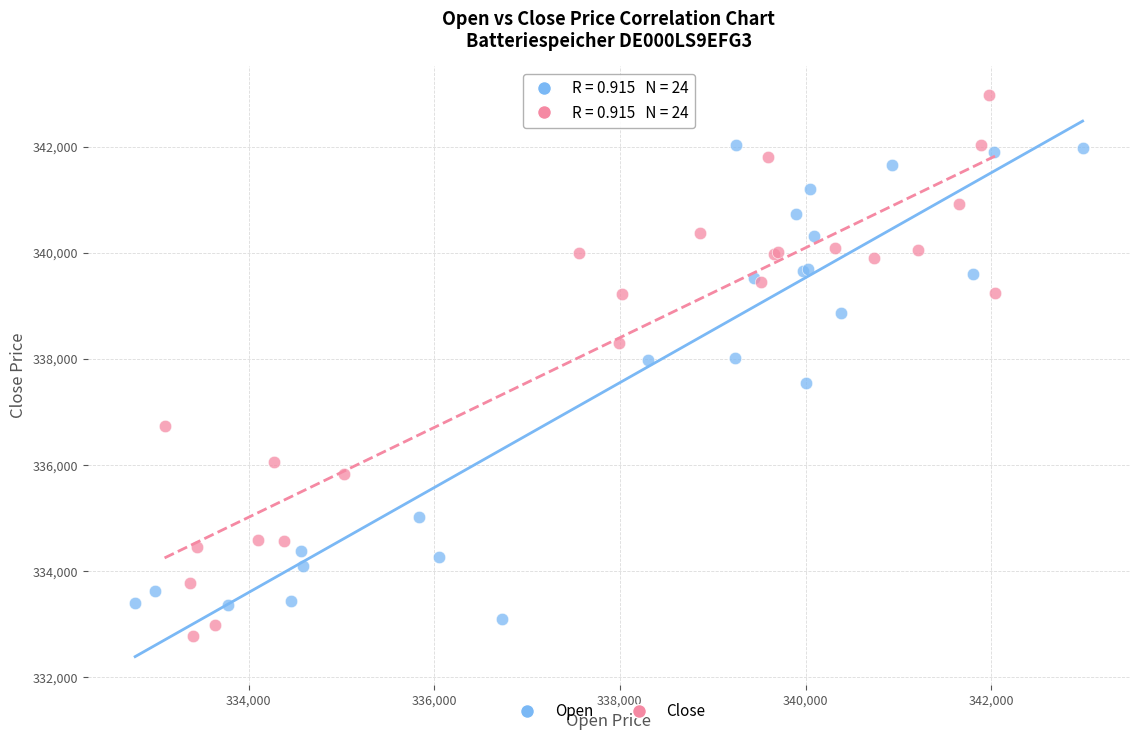

Which series has the largest Y range (max minus min)?

Close